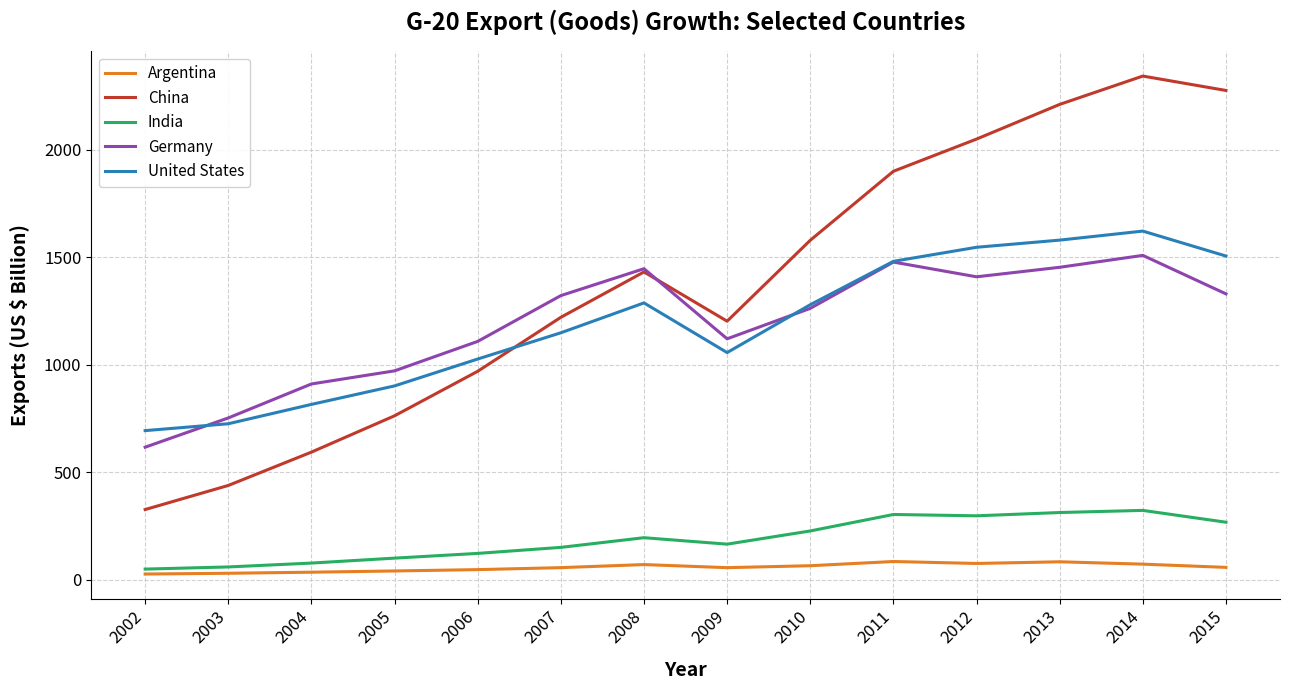

Which series has the largest total across all categories?

China